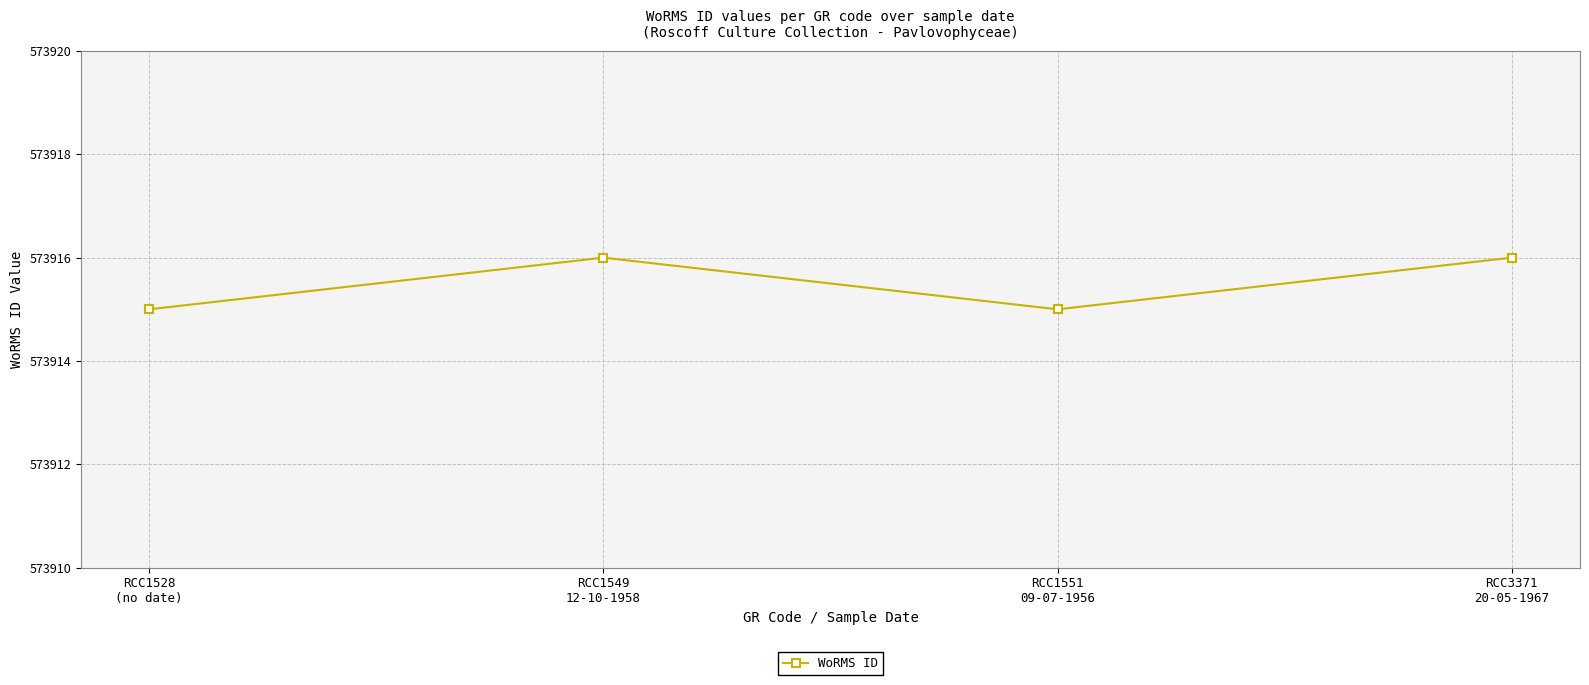

What is the difference between the second highest and minimum values?

1